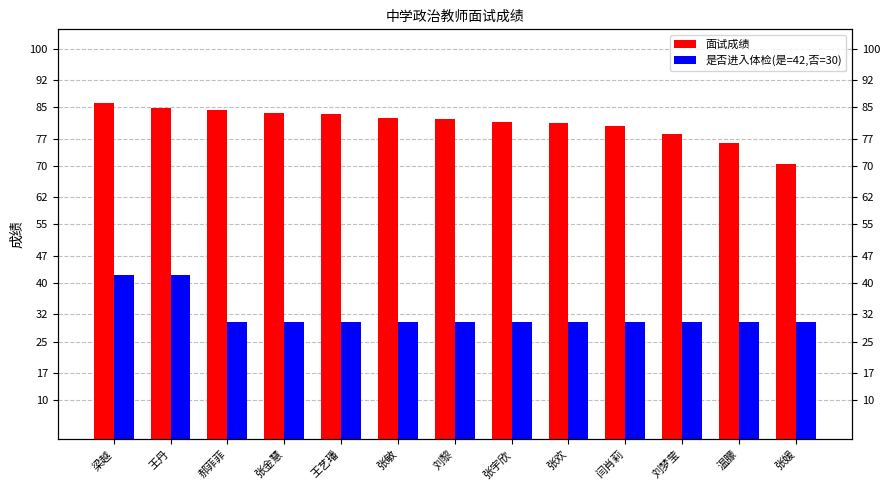

Which has a higher value, 刘梦莹 or 王艺璠?

王艺璠